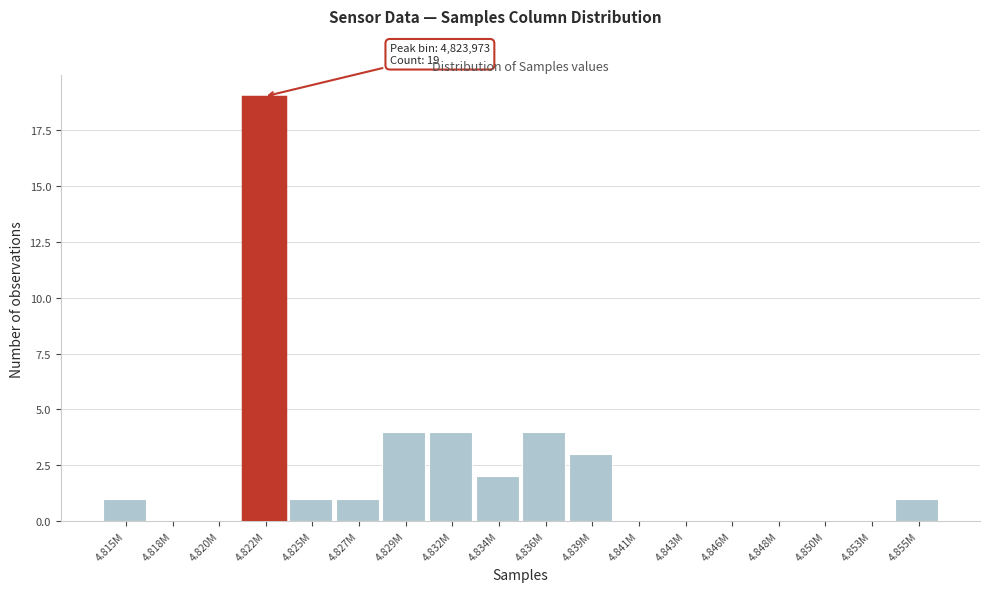

Reading left to right, what are all the values shown in this chart?

4.815M=1	4.818M=0	4.820M=0	4.822M=19	4.825M=1	4.827M=1	4.829M=4	4.832M=4	4.834M=2	4.836M=4	4.839M=3	4.841M=0	4.843M=0	4.846M=0	4.848M=0	4.850M=0	4.853M=0	4.855M=1